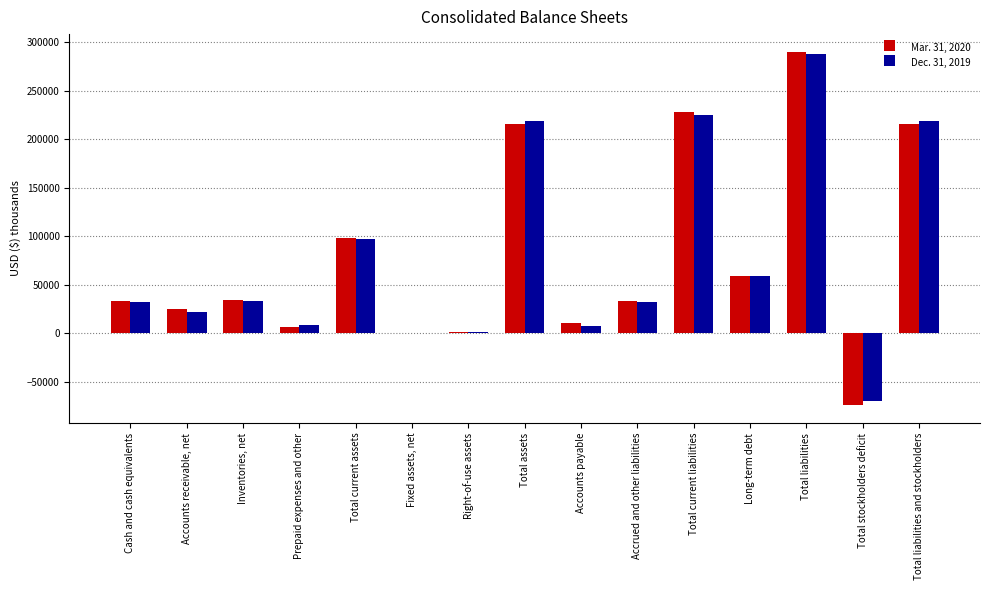

The value of Mar. 31, 2020 at Inventories, net is 8294. True or false?

False